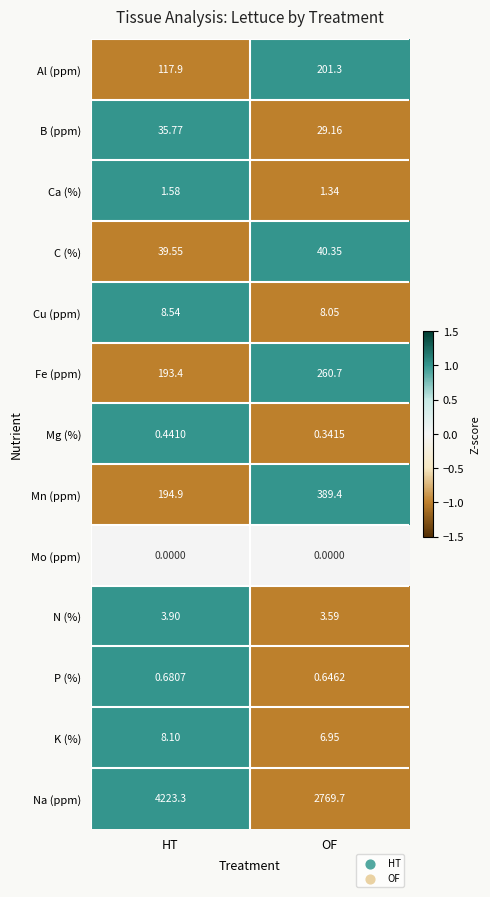

Which series has the widest spread of values?

Na (ppm)